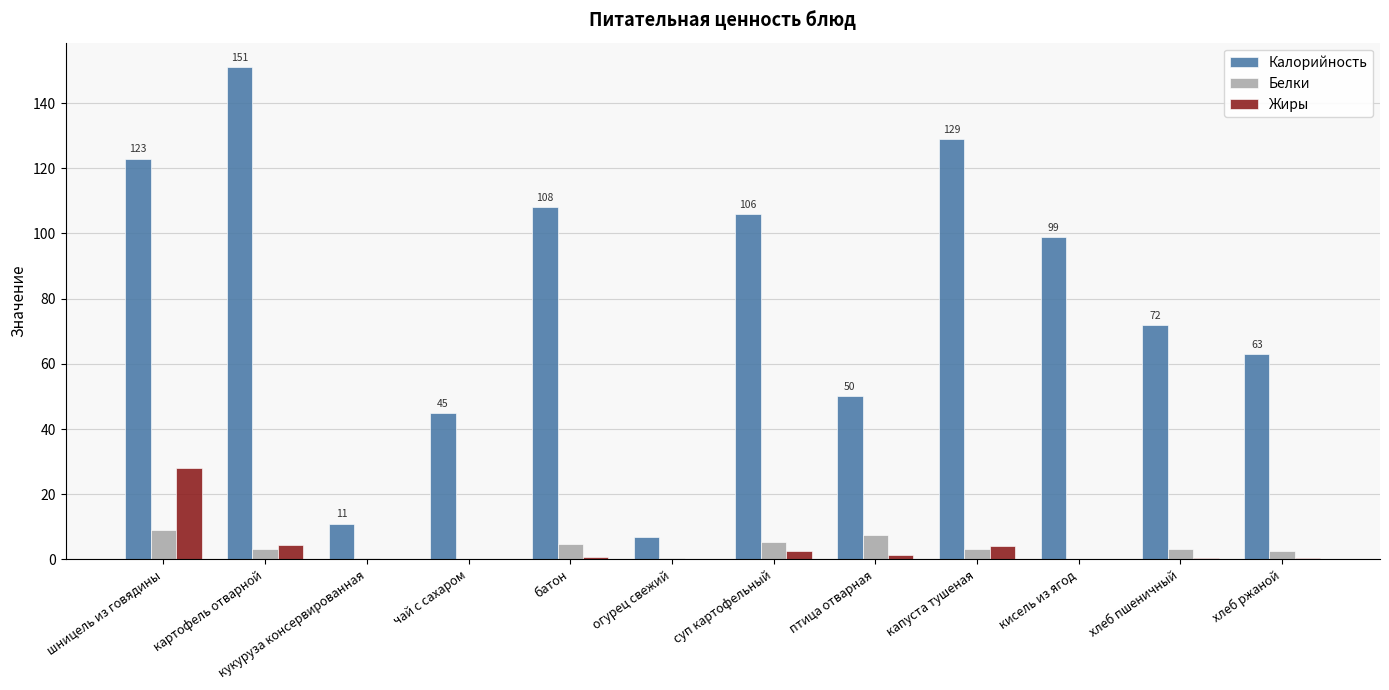

Is the value of Жиры at шницель из говядины greater than the value of Калорийность at суп картофельный?

No